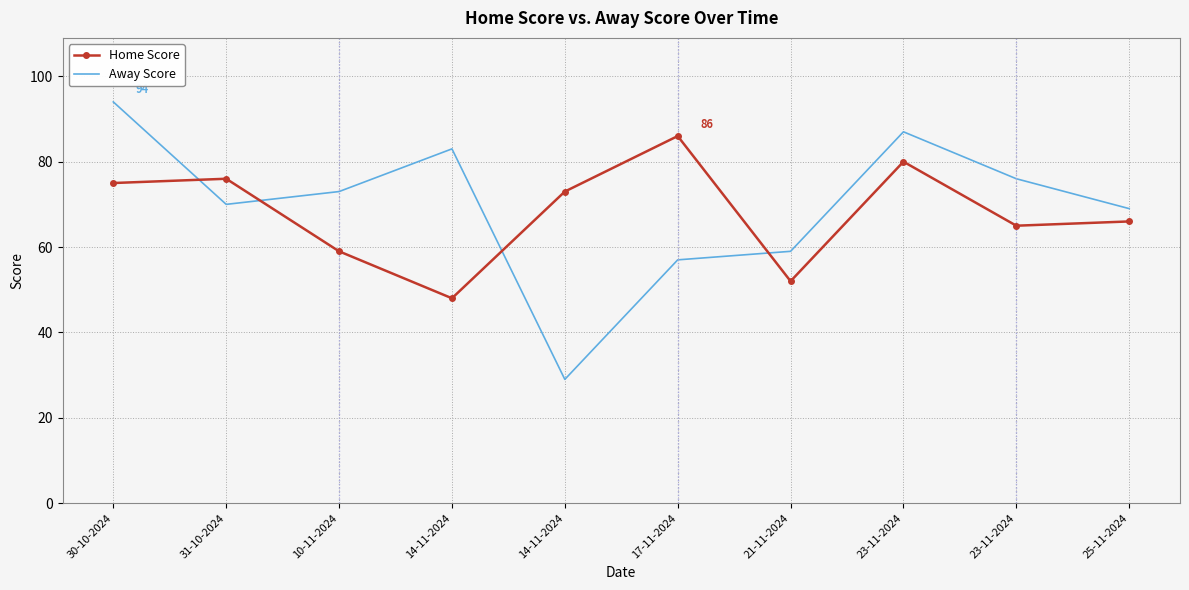

At how many categories does at least one series exceed 75?

6